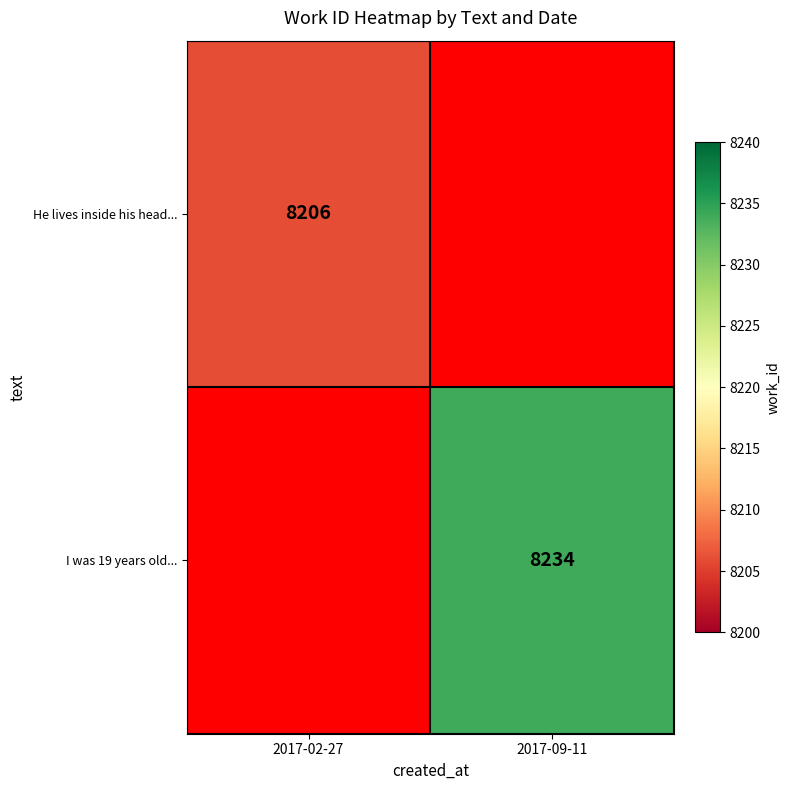

Is the value of He lives inside his head... at 2017-02-27 greater than the value of I was 19 years old... at 2017-09-11?

No